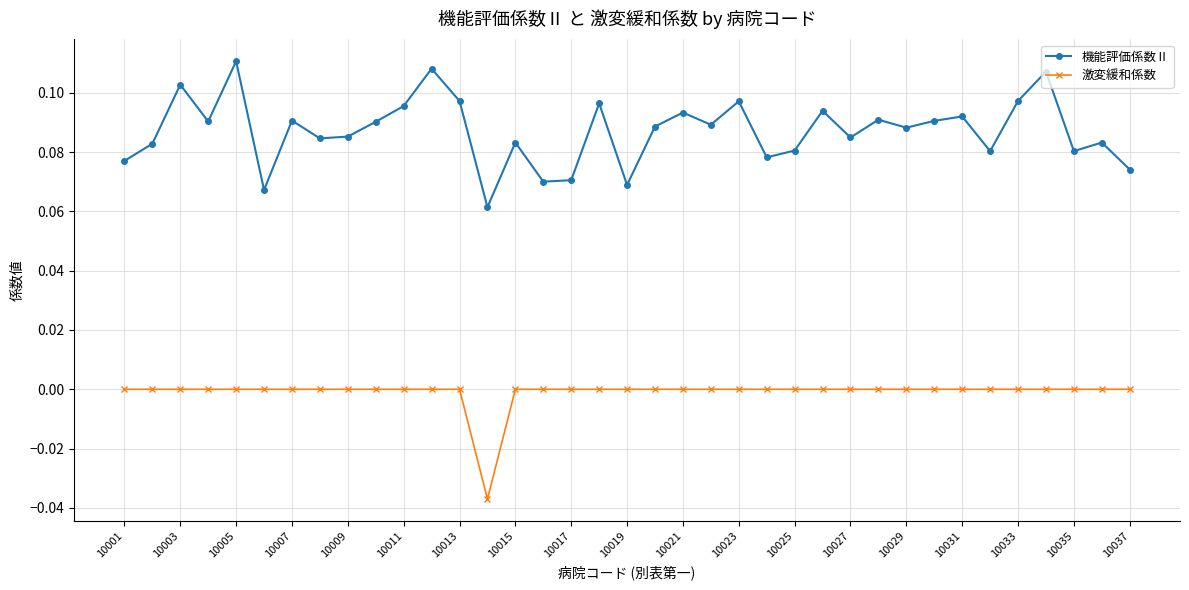

Which series has the largest total across all categories?

機能評価係数Ⅱ